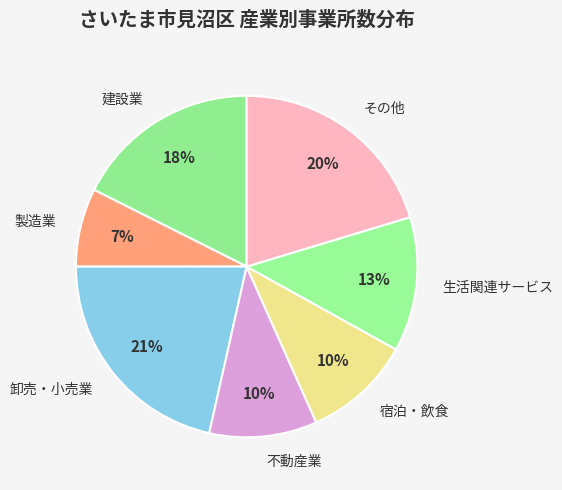

Is 卸売・小売業 the majority of the pie?

No